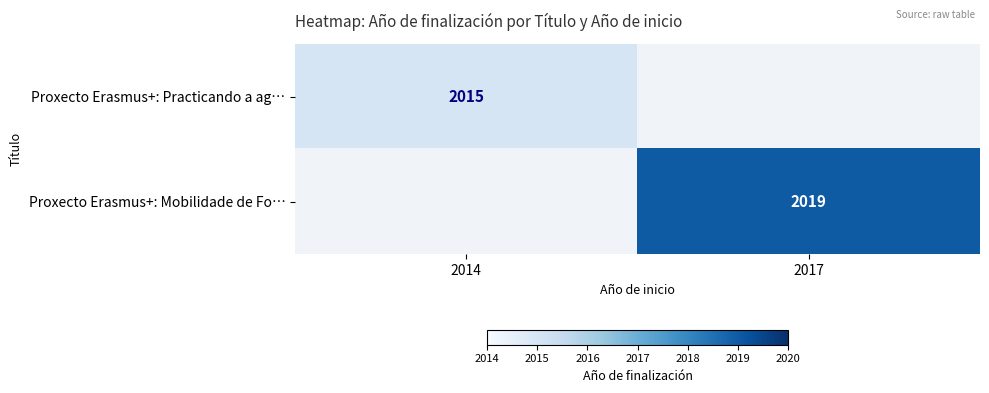

True or false: Proxecto Erasmus+: Mobilidade de Fo… has a value of 2867 at 2017.

False